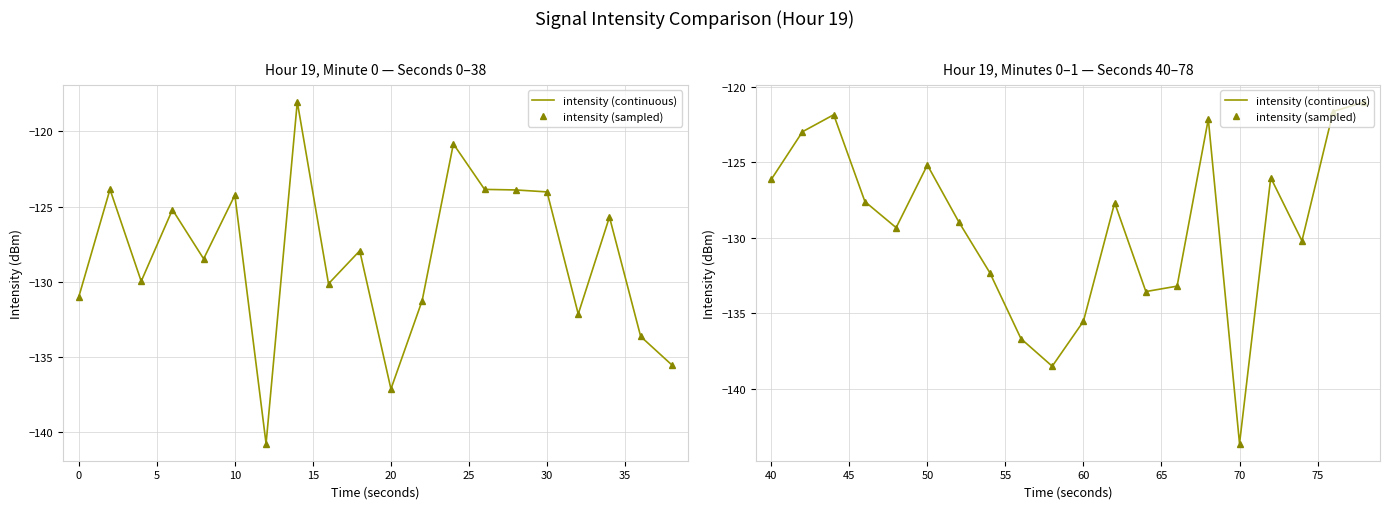

How many values in the intensity (continuous) series are below -127?

12